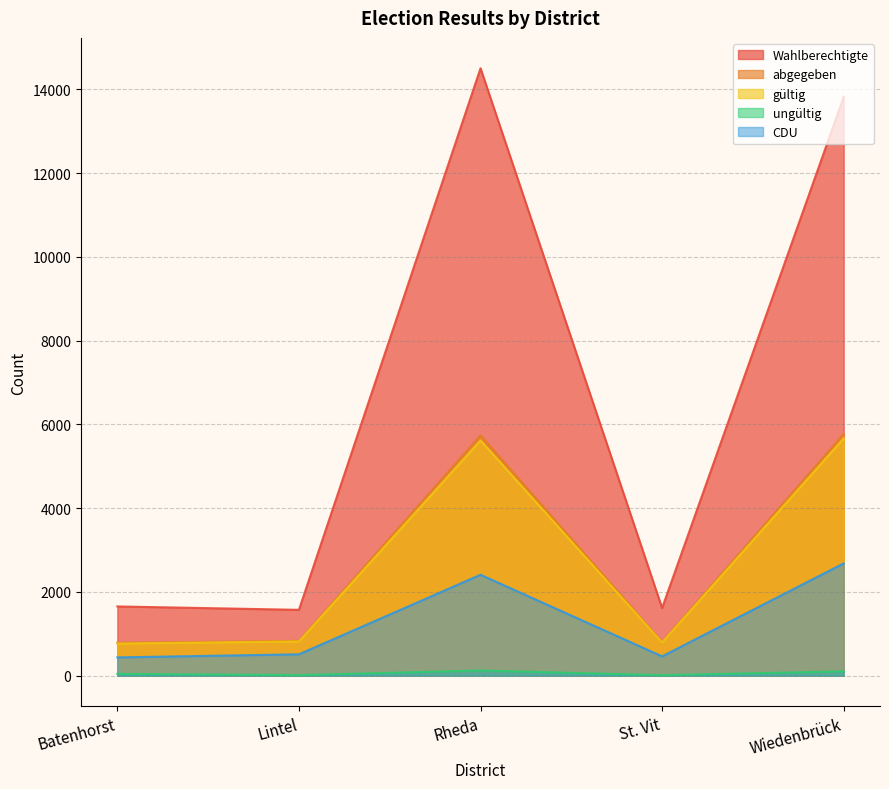

What is the sum of the Wahlberechtigte values at Batenhorst and Lintel?

3225